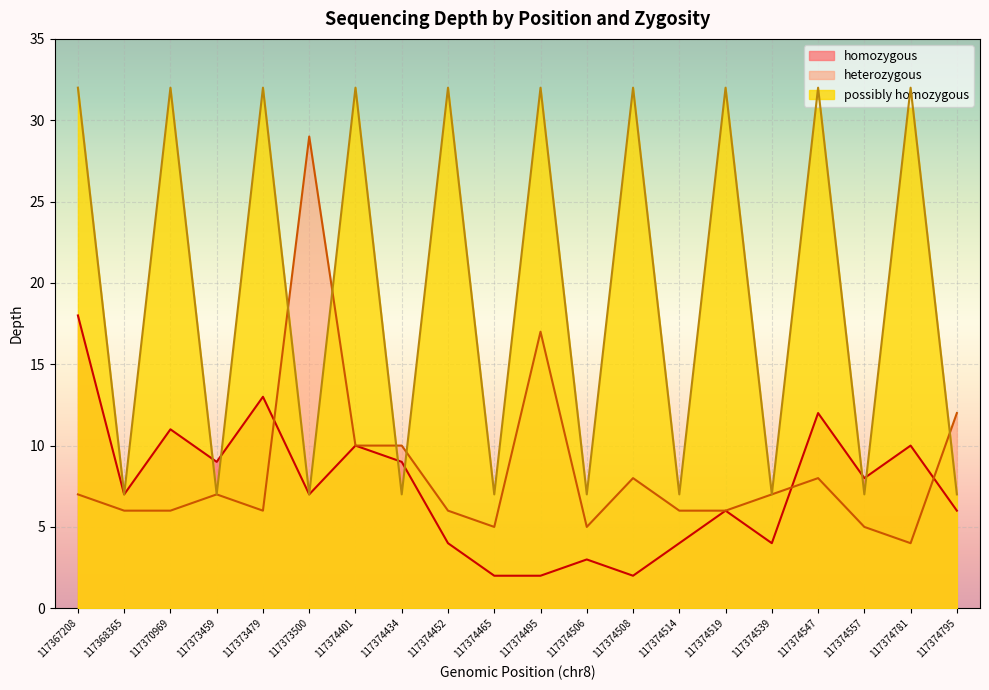

Where does the heterozygous series first go above 7?

117373500